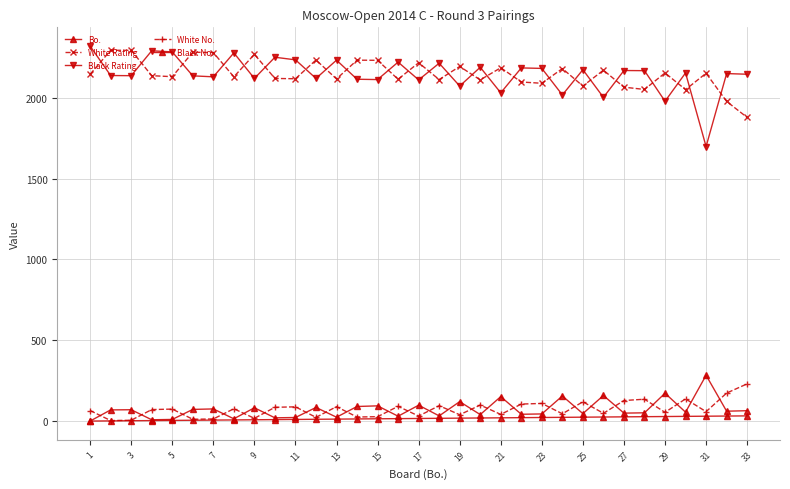

What is the difference between the second highest and minimum values in the White No. series?

170